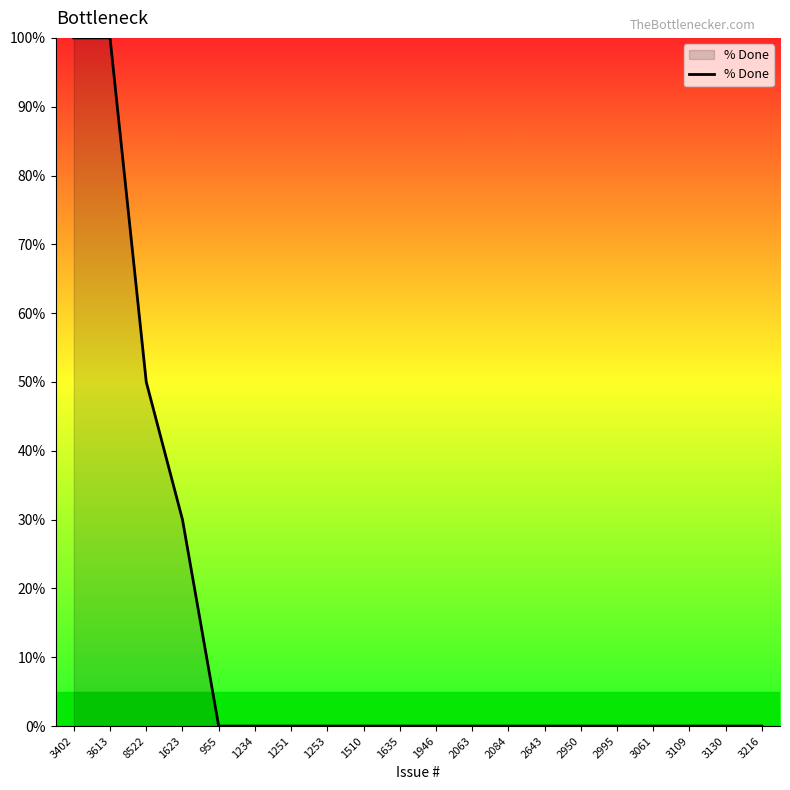

The chart shows a value of 31 at 3402. True or false?

False